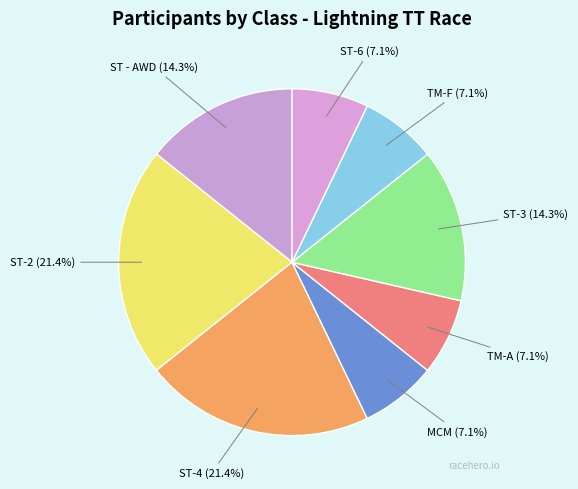

To the nearest percent, what is the average slice percentage?

12%